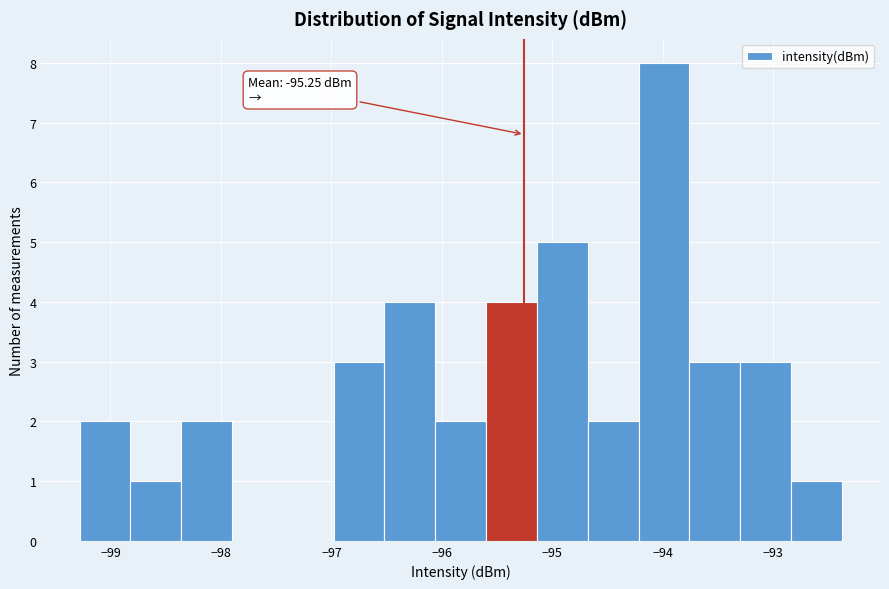

Over which range of the x-axis is the bar tallest?

-94.22 to -93.76